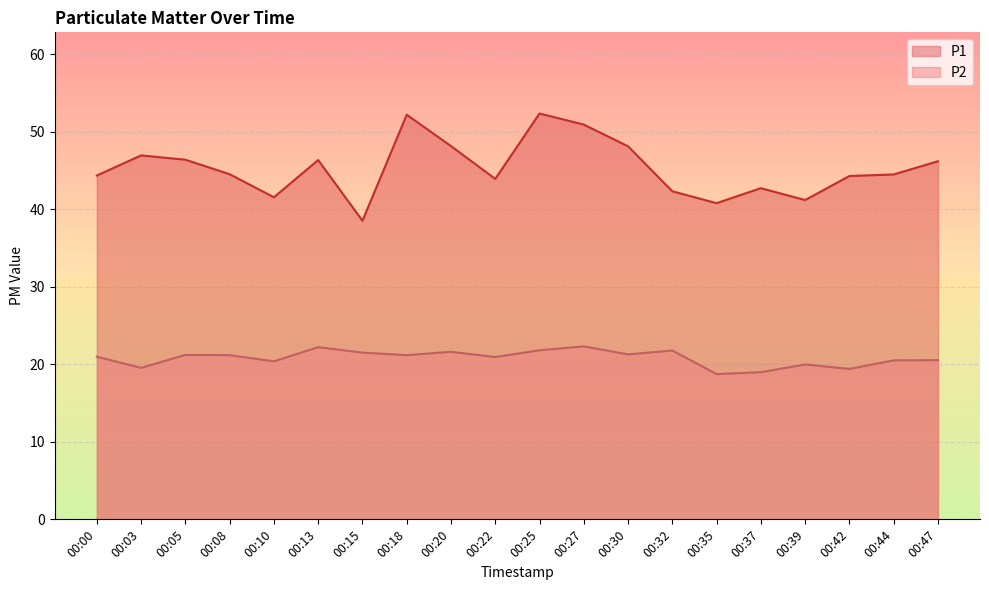

How many lines are shown in the chart?

2